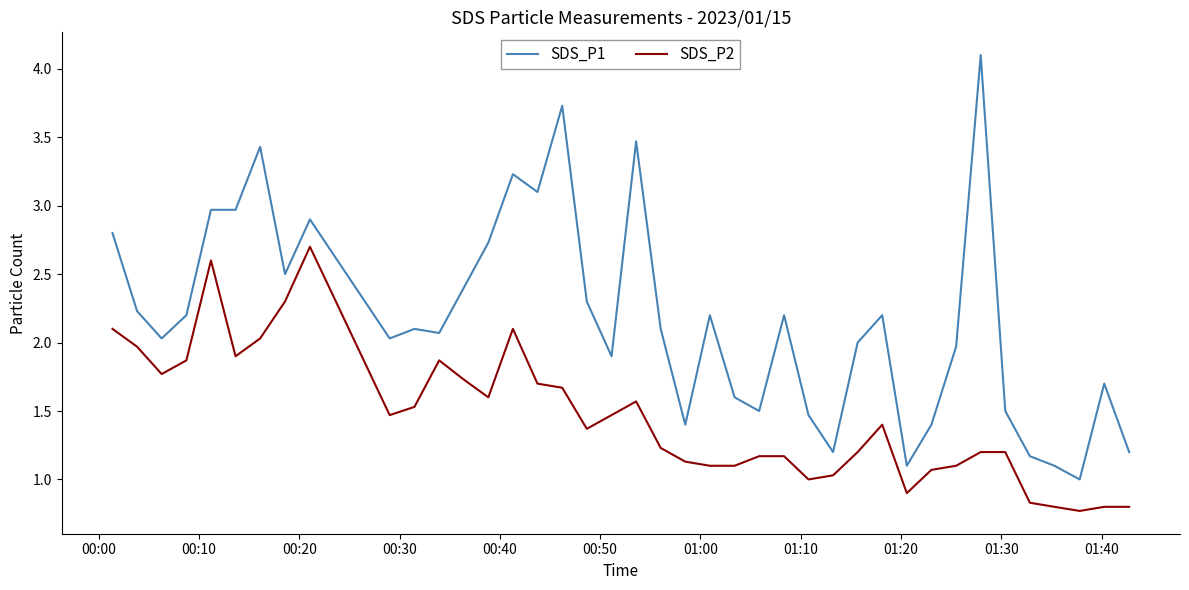

What are all the series names shown in the legend?

SDS_P1, SDS_P2